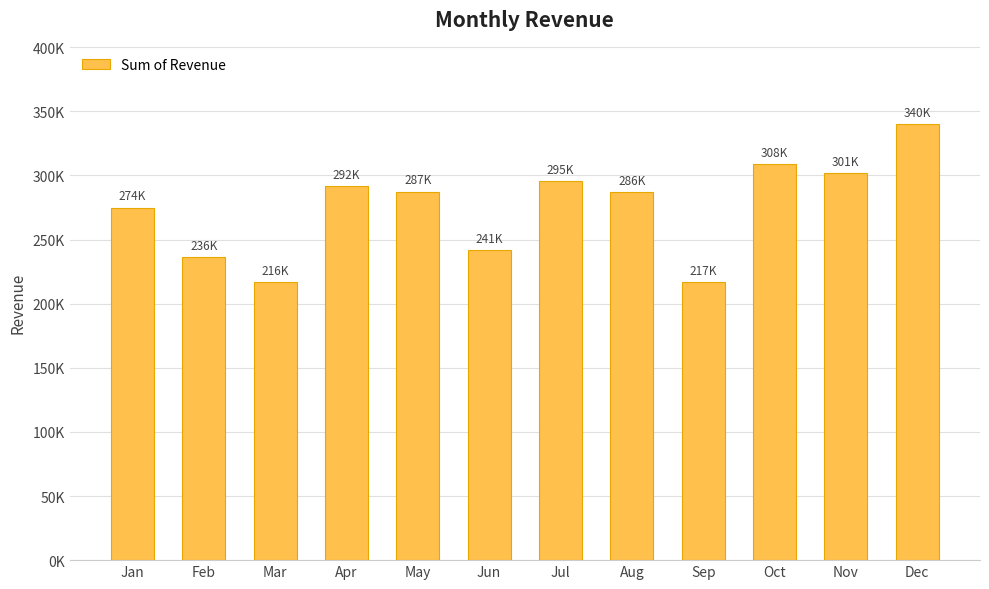

What is the difference between the second highest and second lowest values?

91910